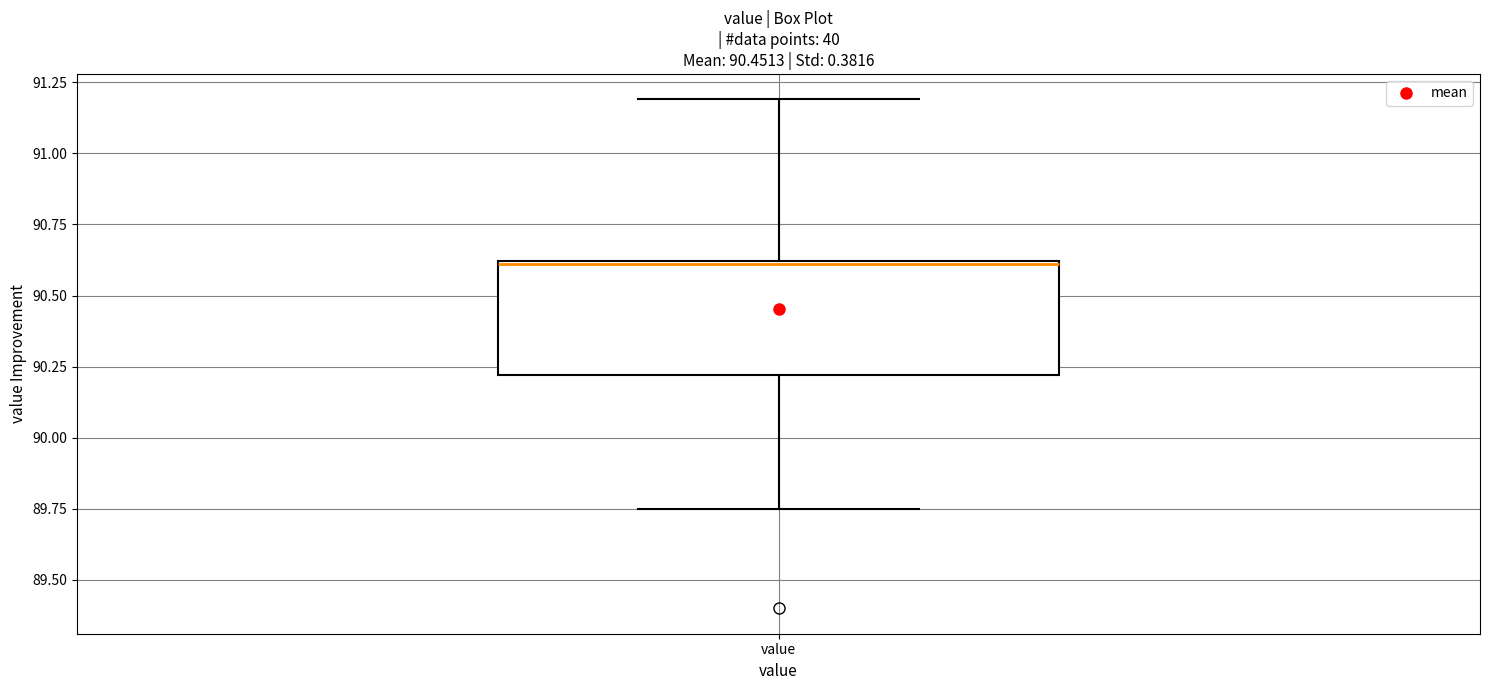

Where is the lower edge of the box for value on the y-axis? The values are not printed on the chart, so give them approximately, as read against the axis.

90.20